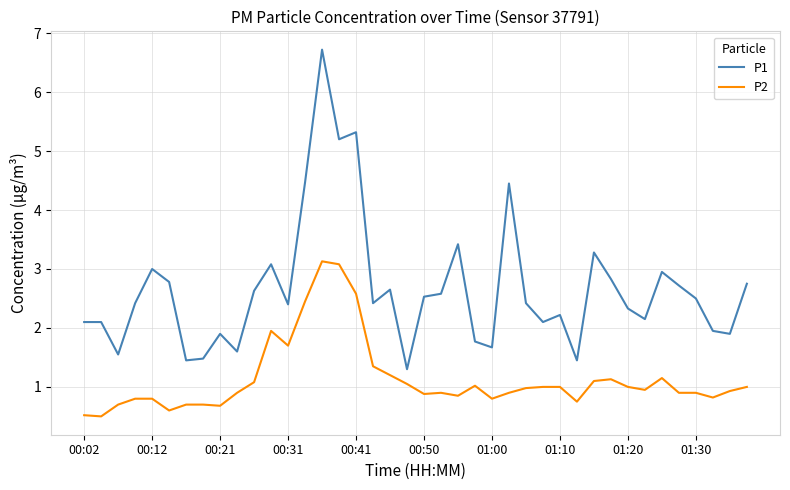

What is the difference between the maximum and minimum values in the P1 series?

5.4